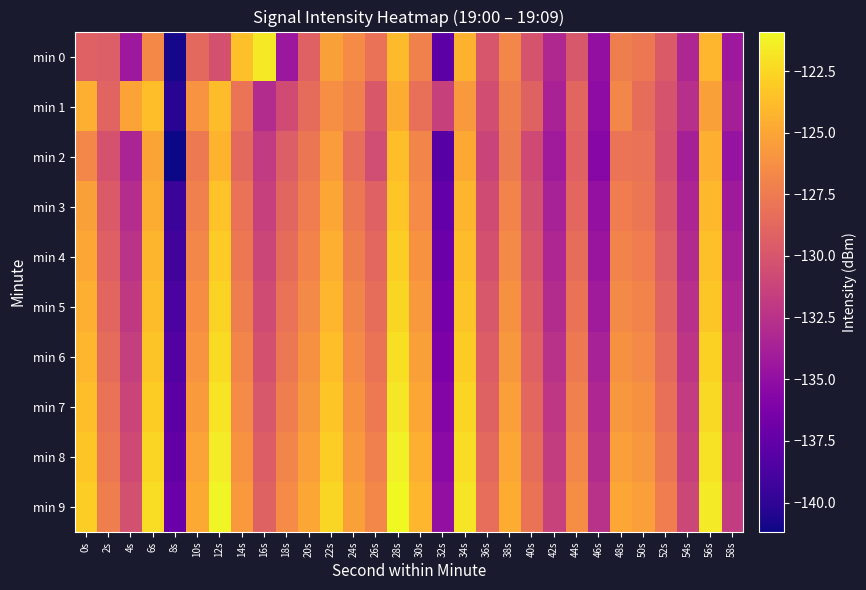

Which series has the largest total across all categories?

min 9